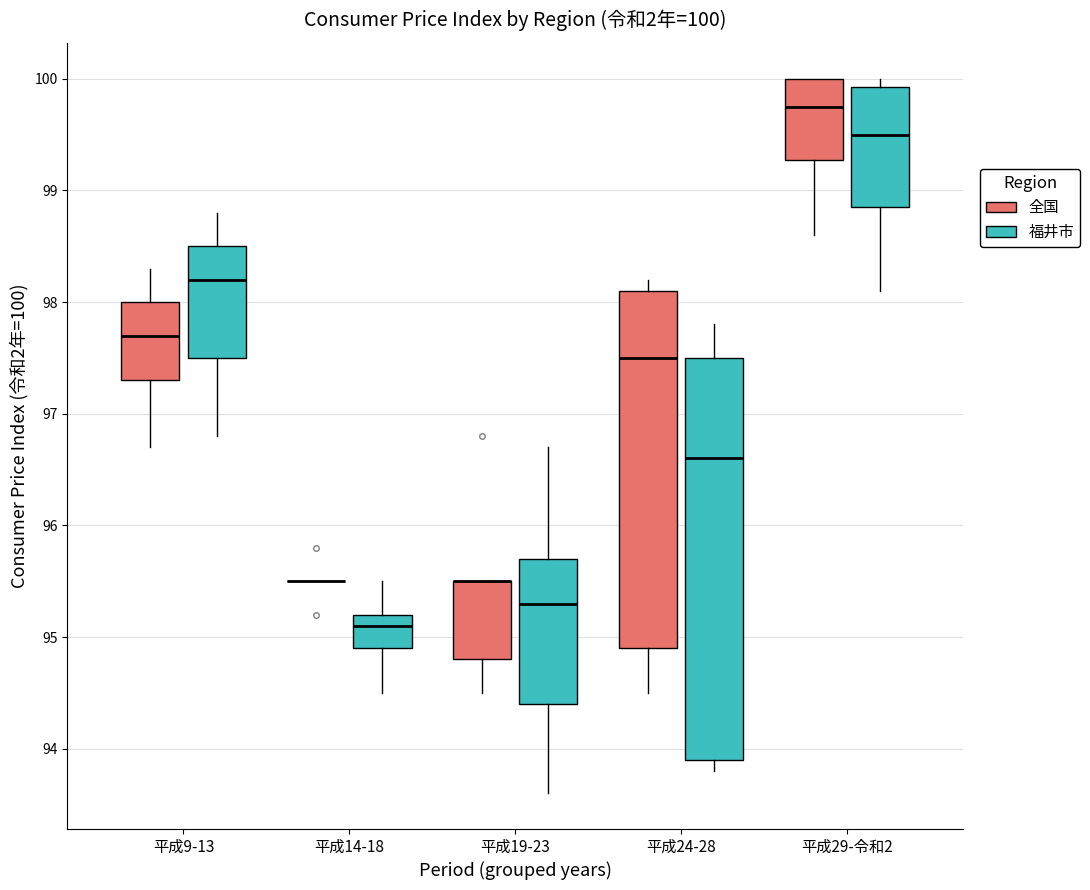

Which box is the tallest, from its lower edge to its upper edge?

平成24-28 (福井市)